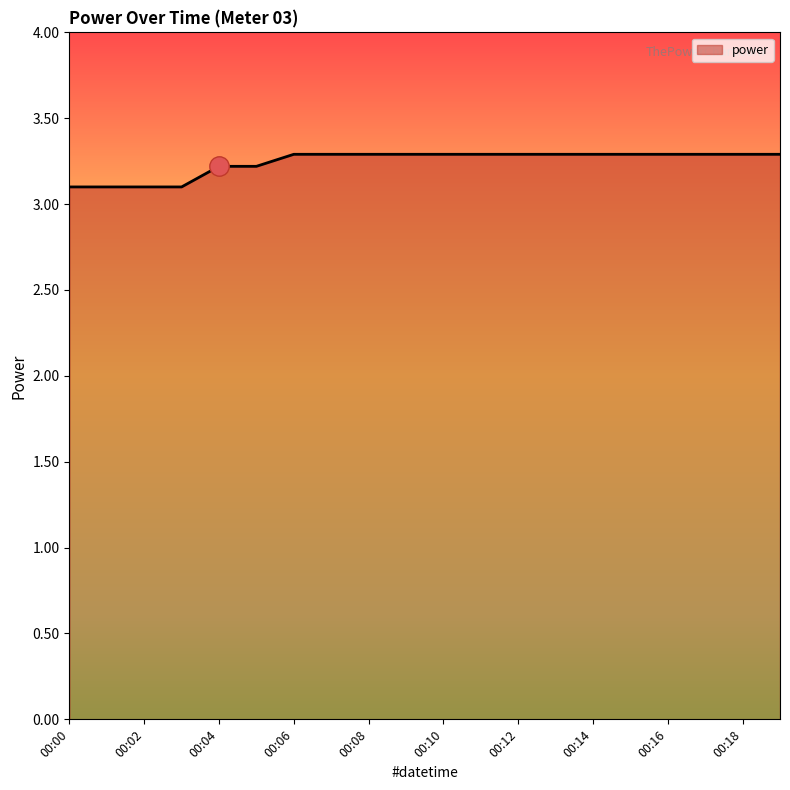

What is the minimum value shown in the chart?

3.1